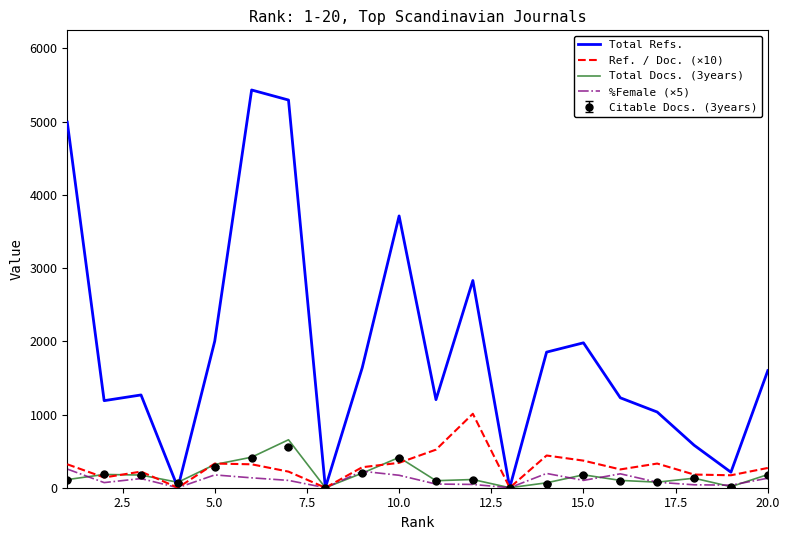

What is the sum of all Total Docs. (3years) values?

3492